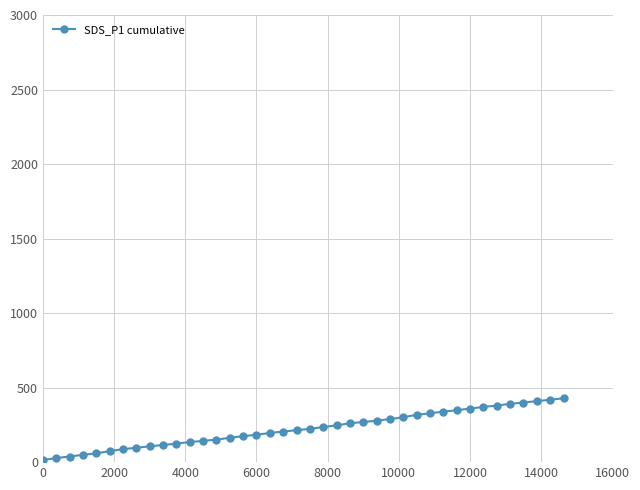

What is the maximum value shown in the chart?

428.6